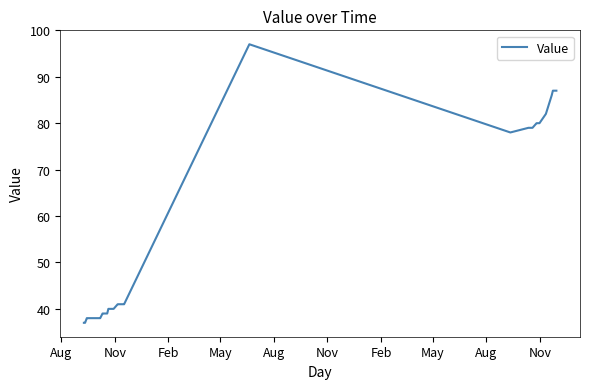

How many interior local valleys (lower than both neighbors) does the data have?

1